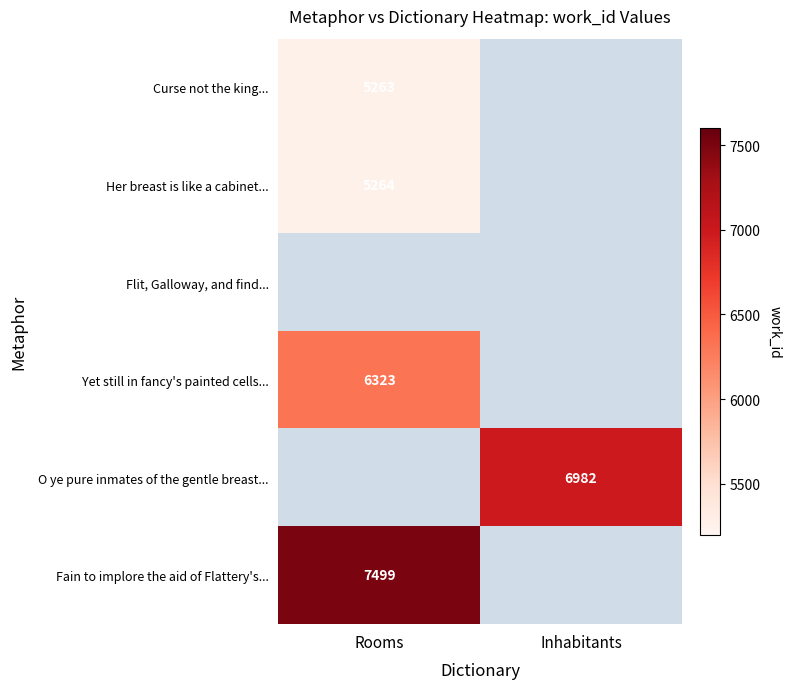

The value of Her breast is like a cabinet... at Rooms is 8305. True or false?

False